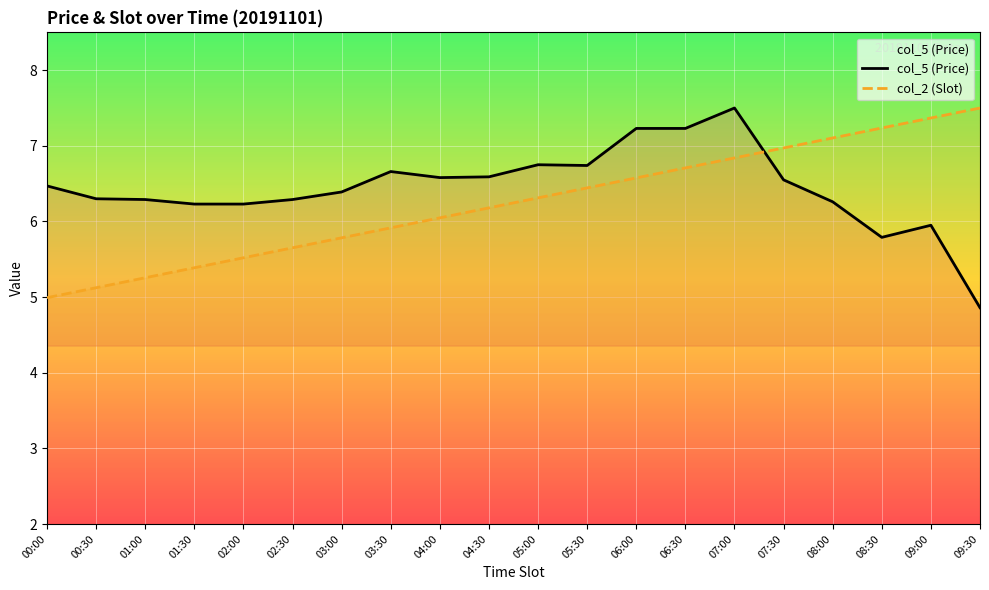

What is the value of the col_5 (Price) point at the 3rd from the left?

6.3